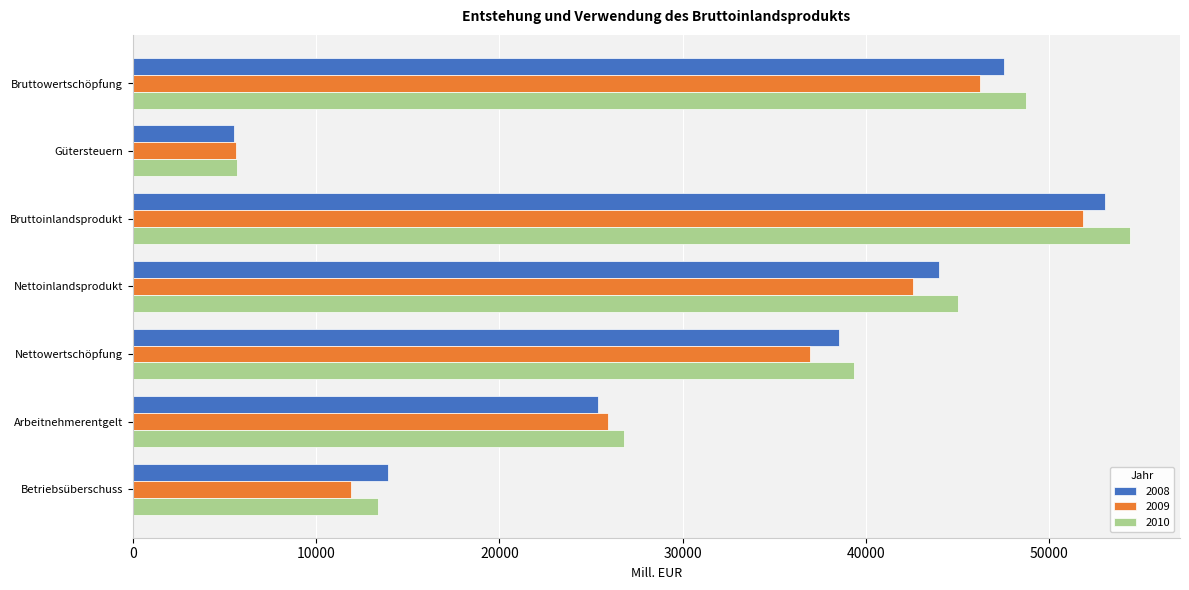

At how many categories does at least one series exceed 35261?

4